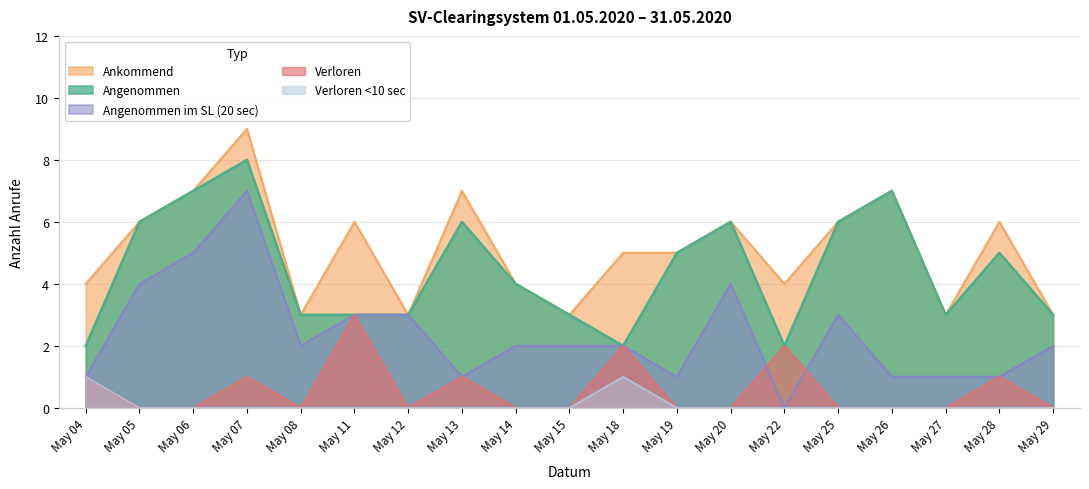

What is the average value of the Ankommend series?

5